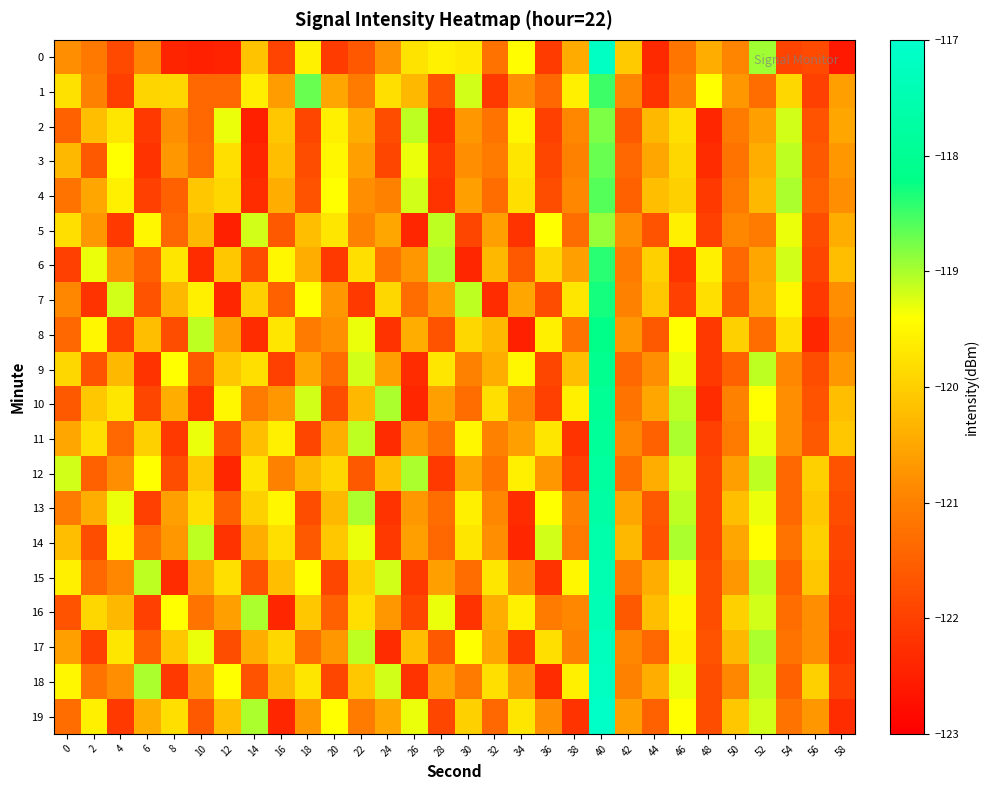

At how many categories does at least one series exceed -120?

25